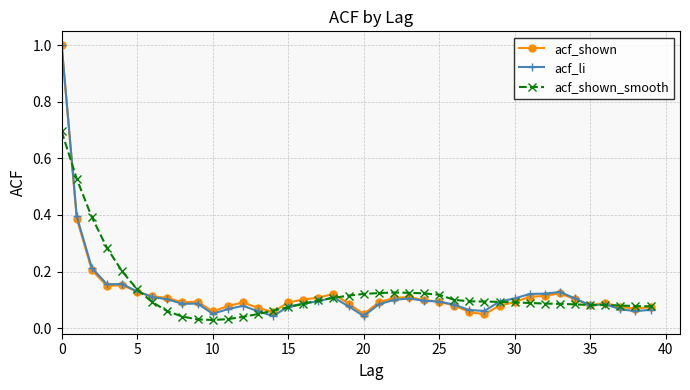

Count the number of categories in the chart.

40